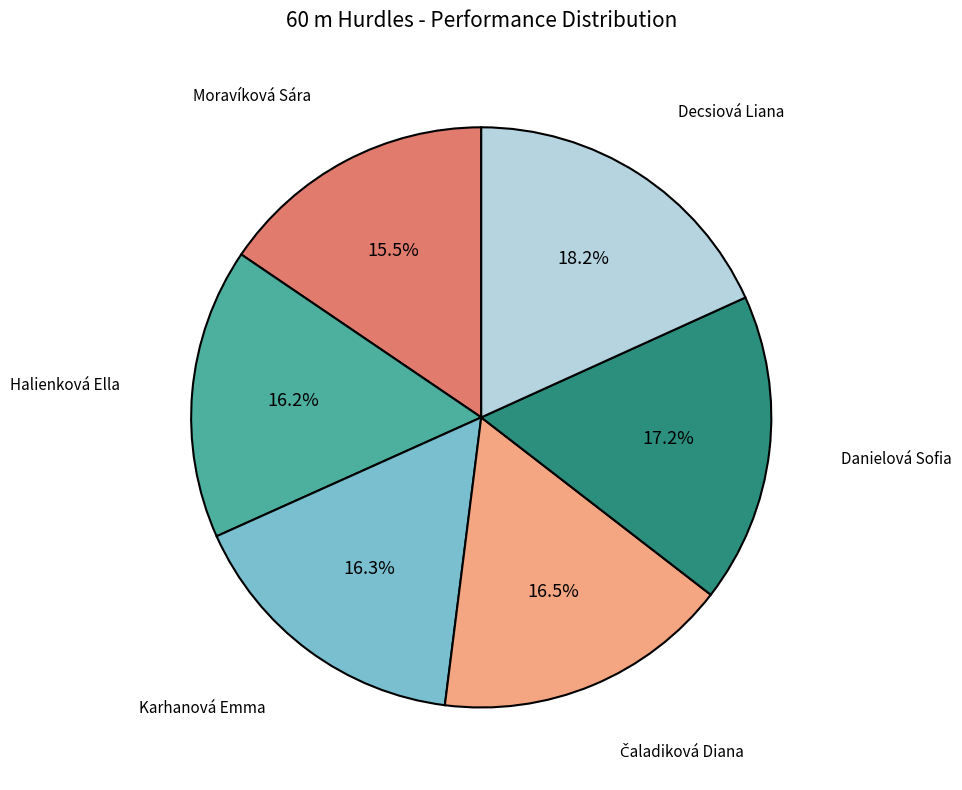

Is there any slice that represents more than half of the pie?

No